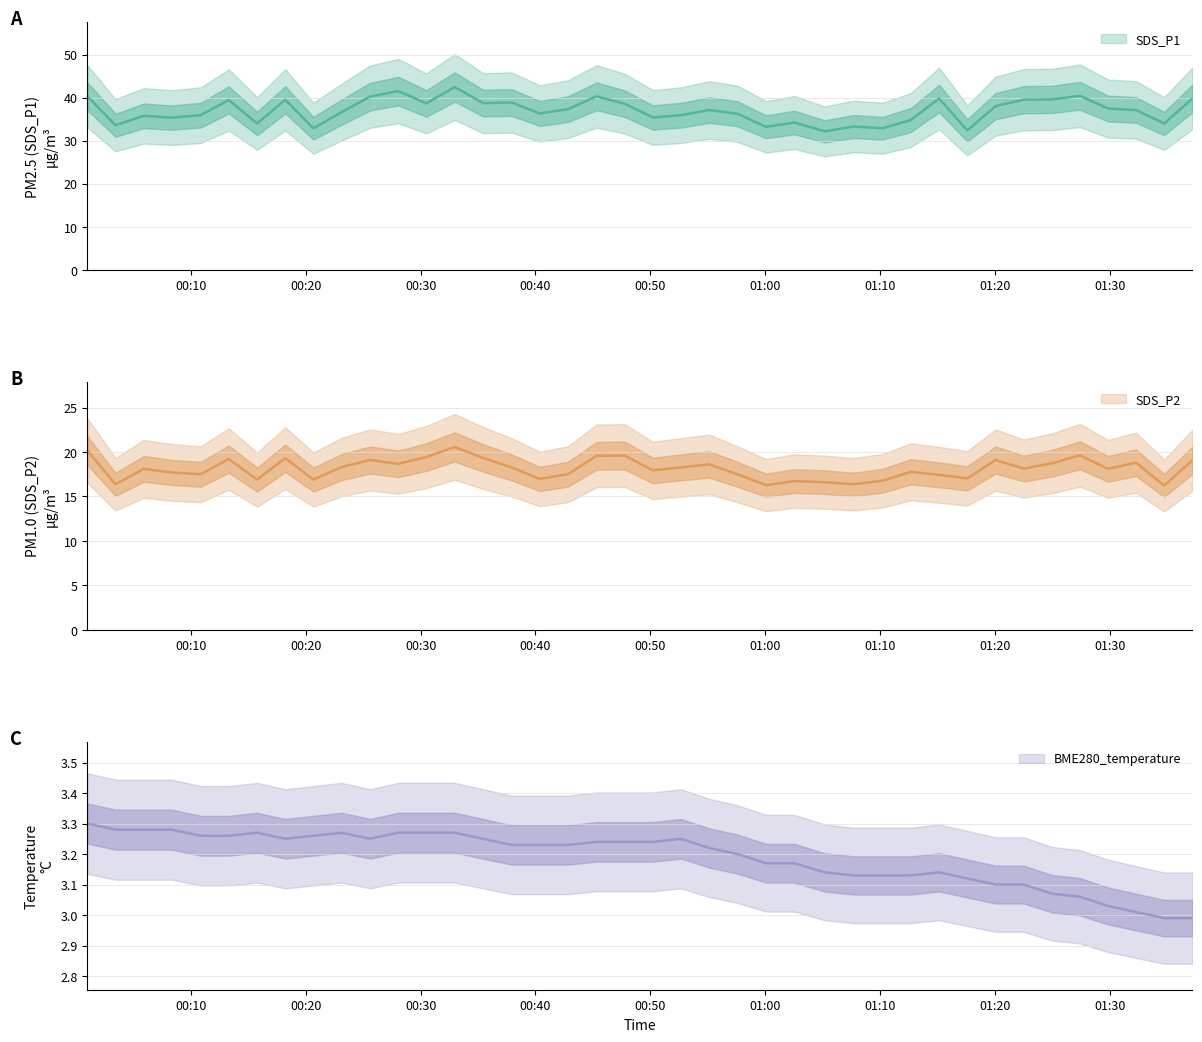

What is the sum of all SDS_P2 values?

724.5